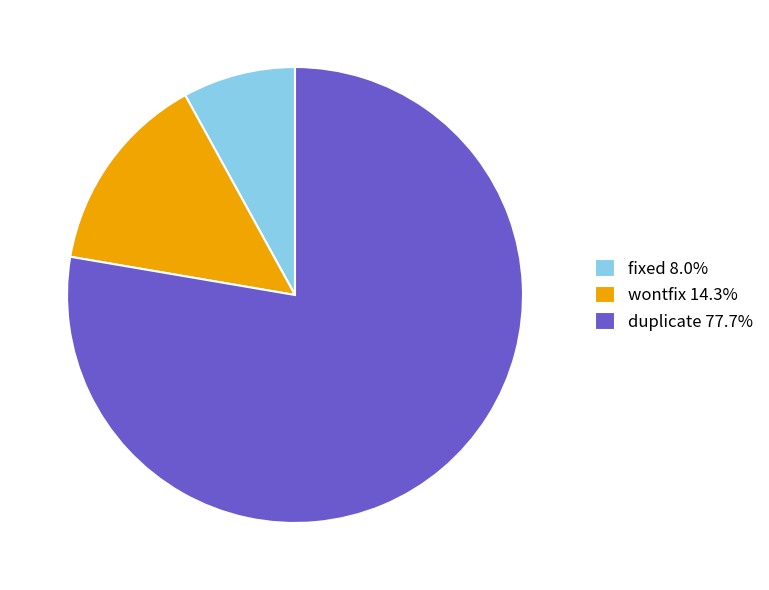

Is there a majority slice in this chart?

Yes